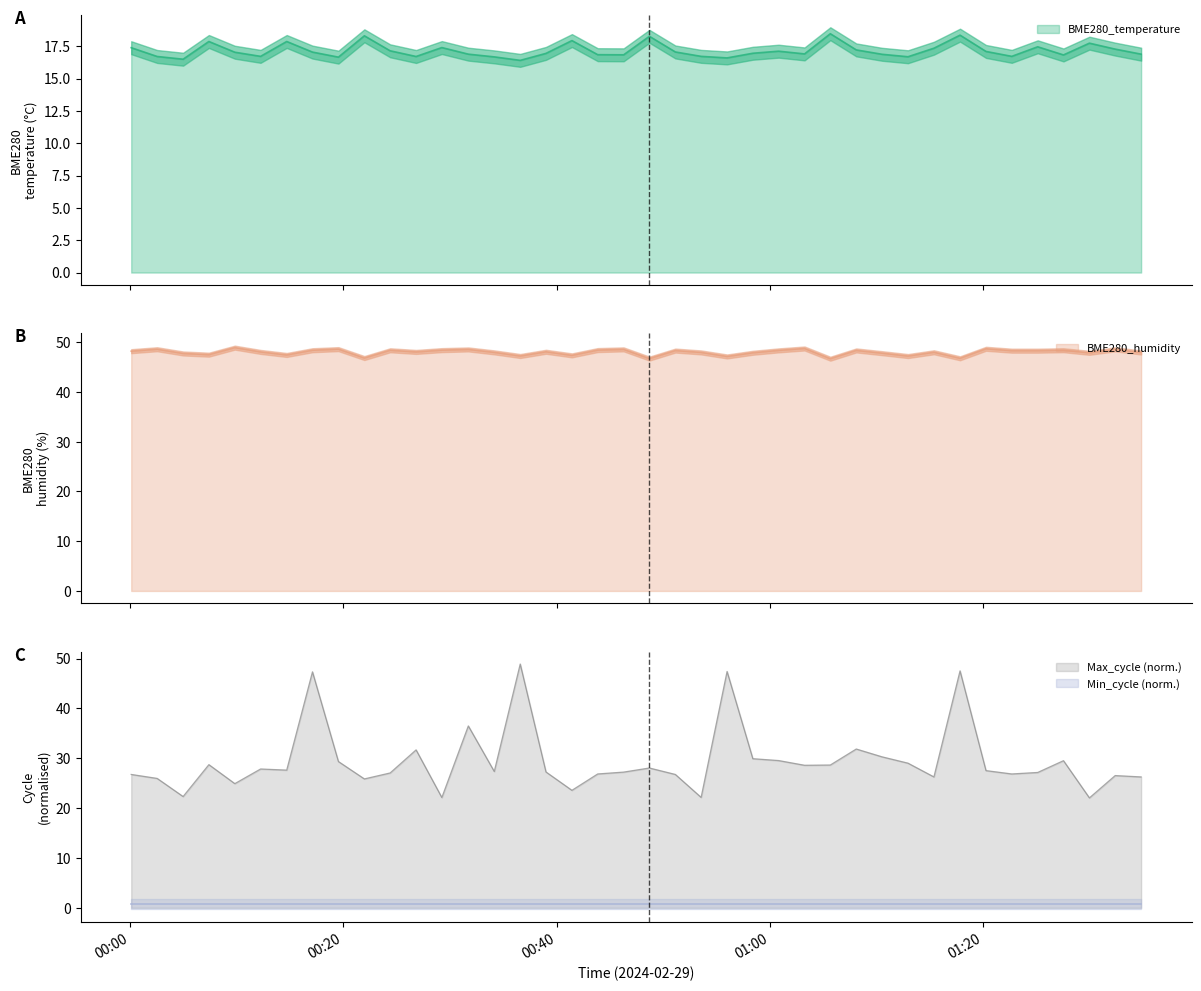

What is the label of the 27th point from the right?

2024/02/29 00:31:43